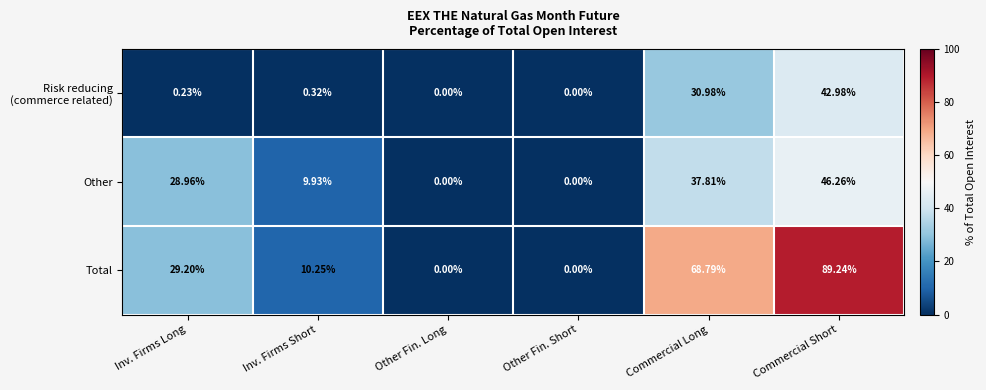

At which label does Total first exceed 29?

Inv. Firms Long